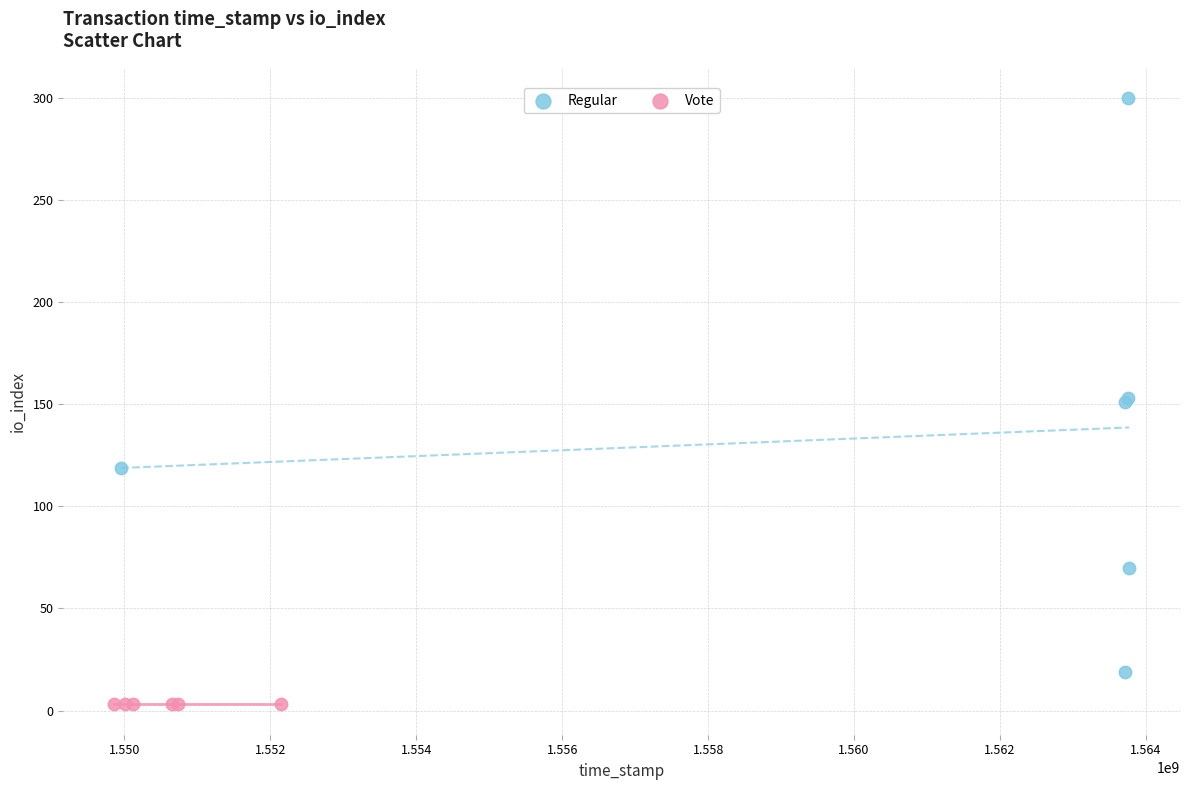

Which series reaches the minimum Y coordinate?

Vote